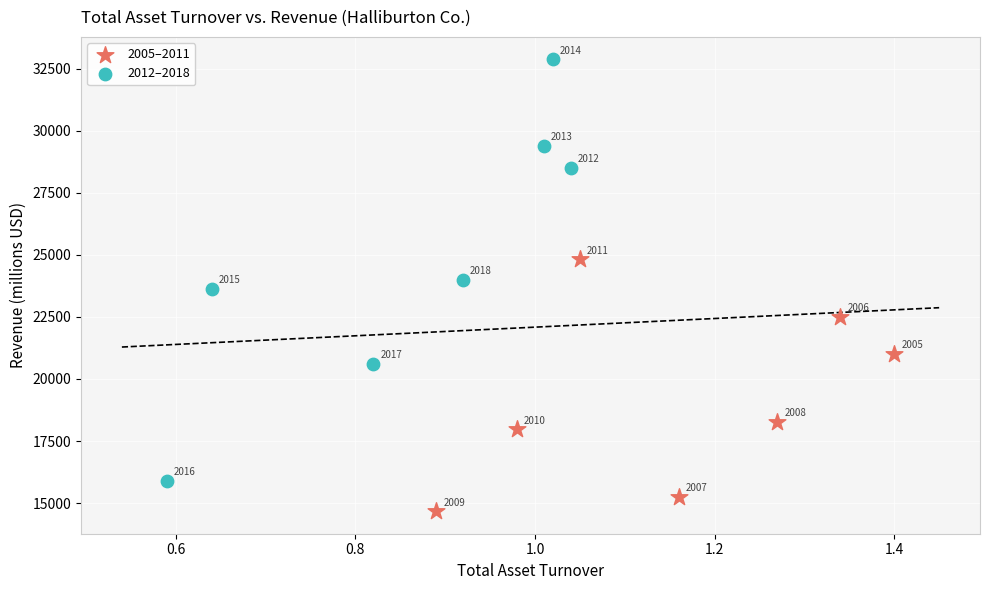

Which series reaches the maximum Y coordinate?

2012–2018